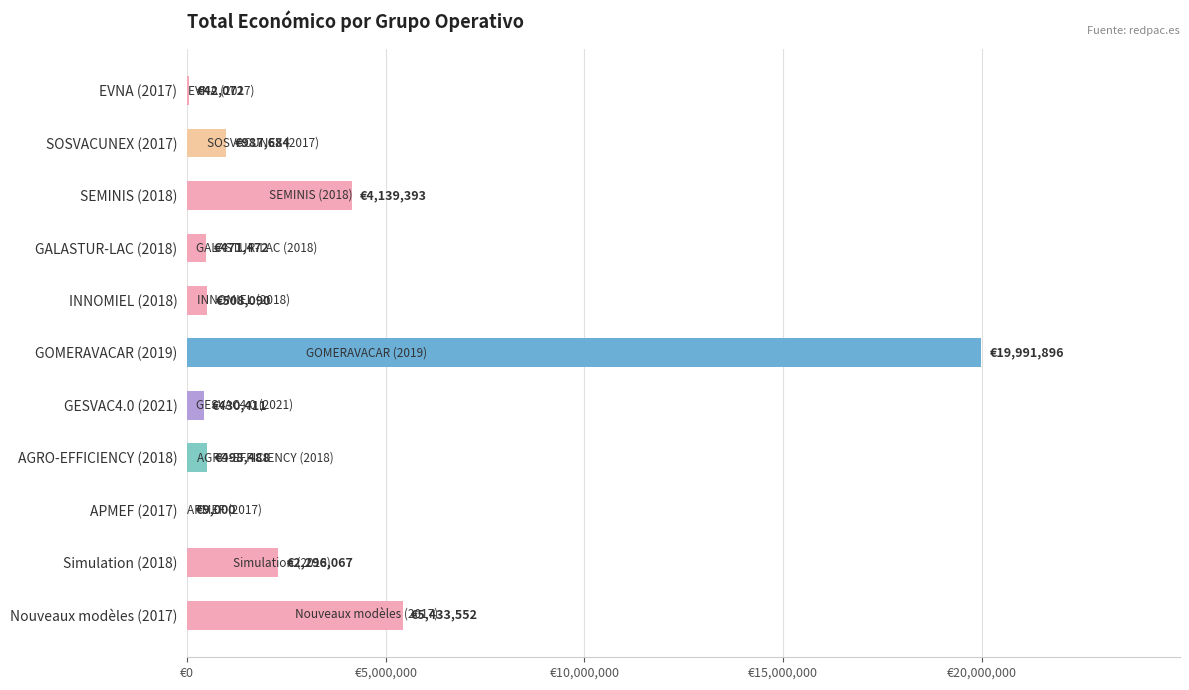

Are the bars horizontal?

Yes